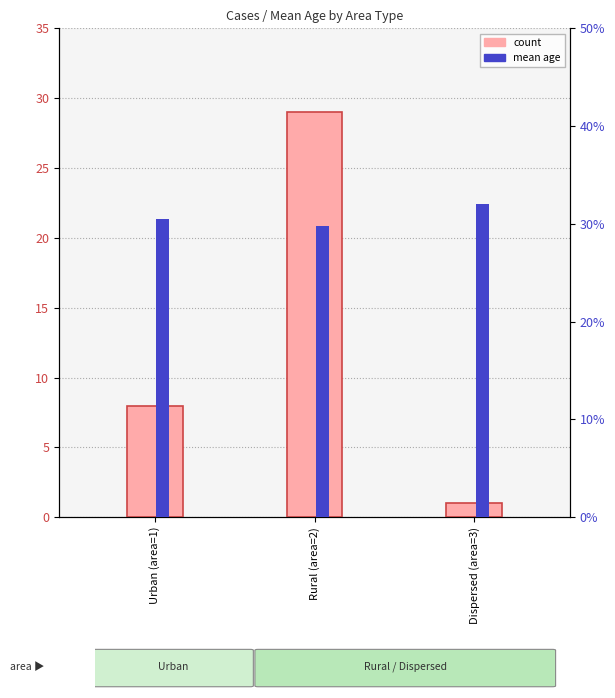

Count the mean age (percentile) values in the range 29 to 32.

3